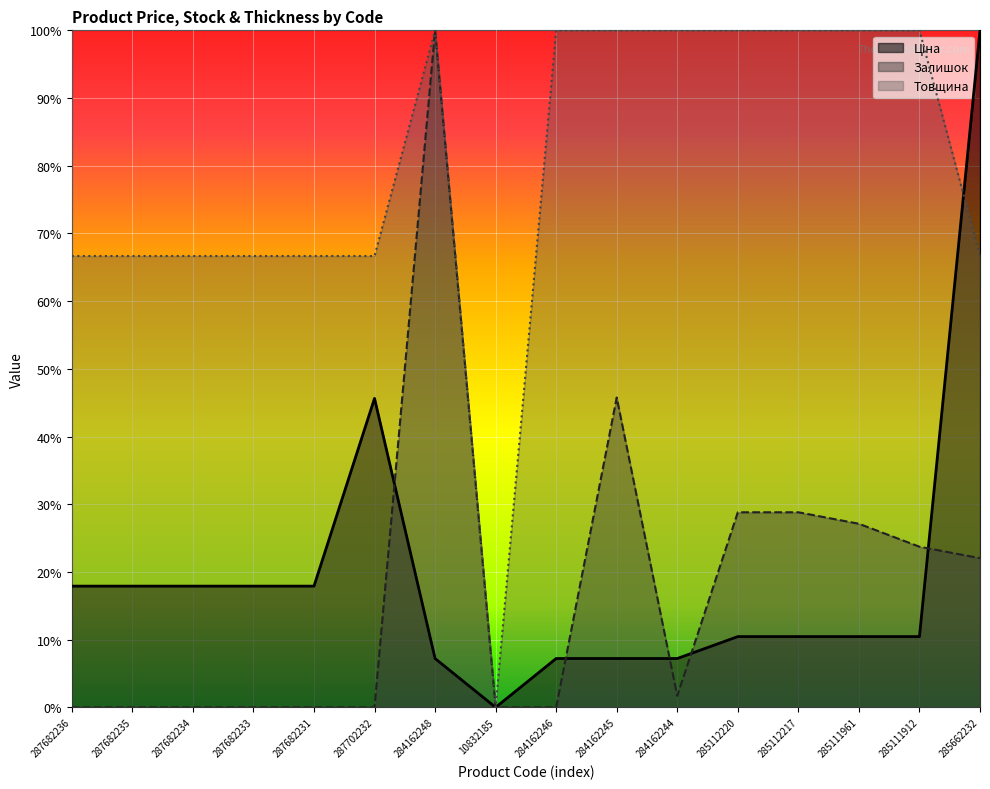

How many distinct data groups are displayed?

3